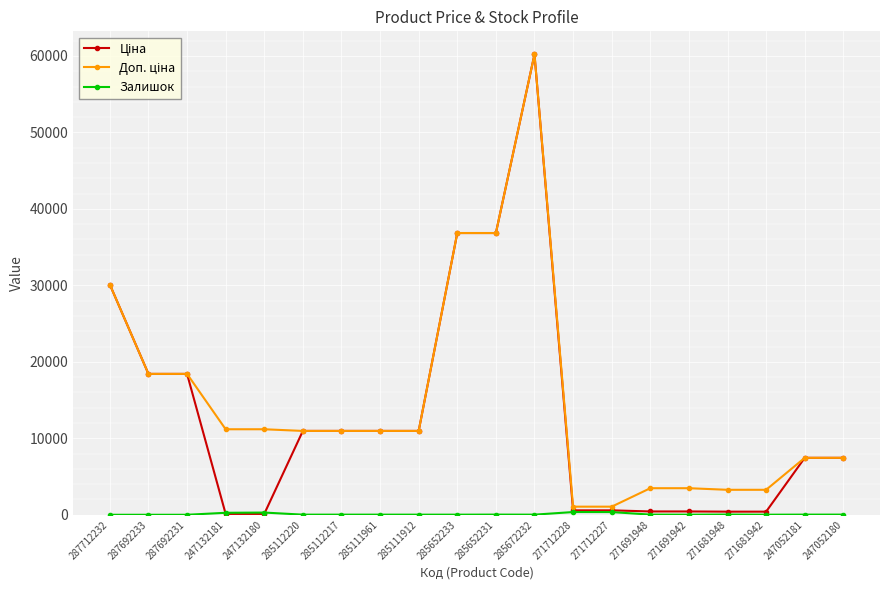

What is the maximum value shown in the chart?

60205.6